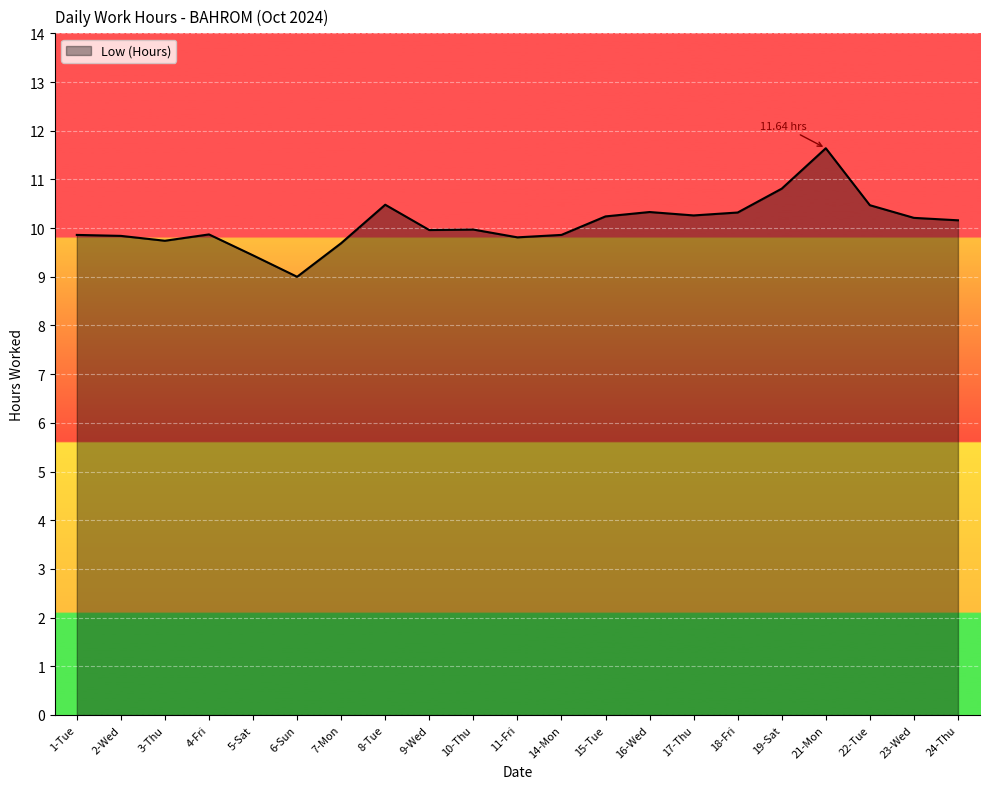

Which category has the lowest value across all series?

6-Sun